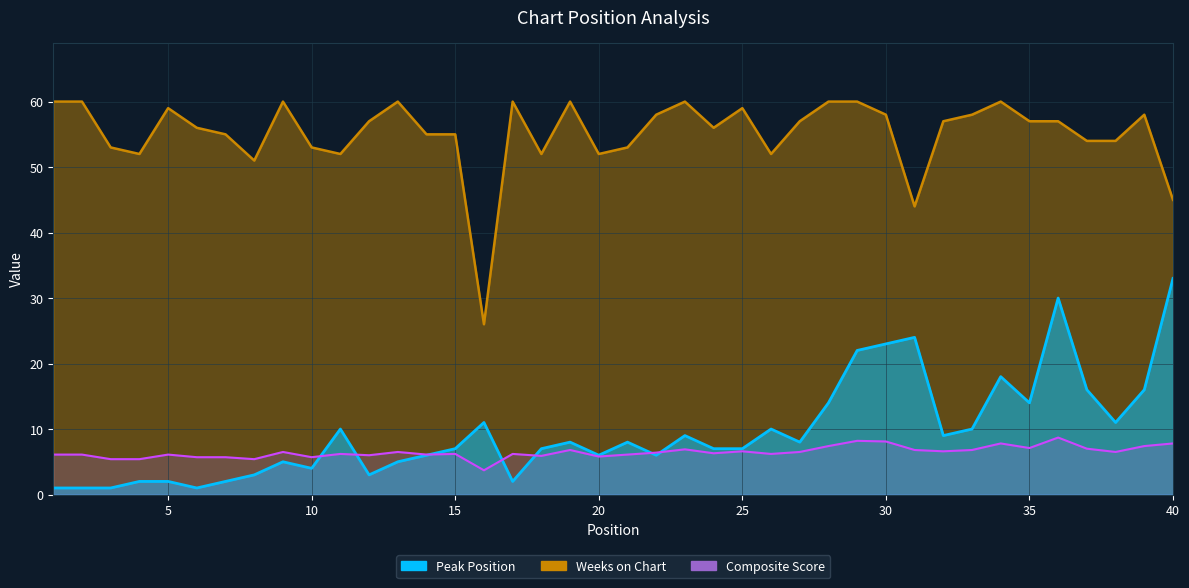

Between 36 and 9, which is larger?

36